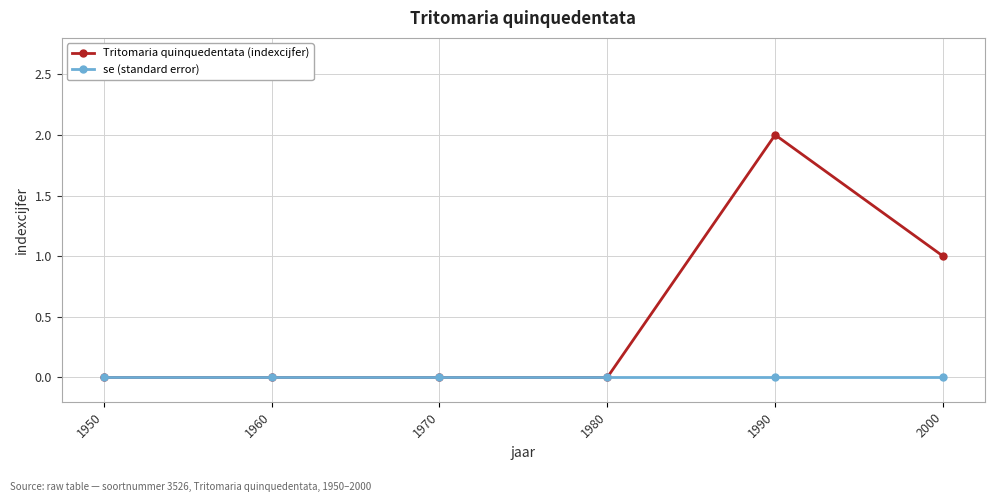

Is this an area chart (filled region under the line)?

No